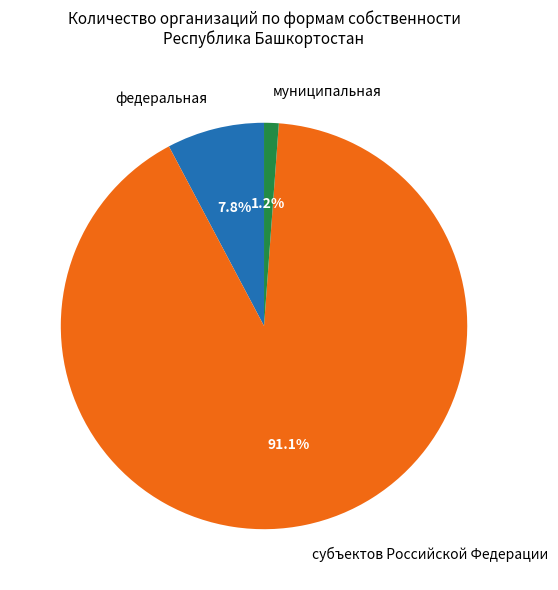

Is муниципальная the majority of the pie?

No